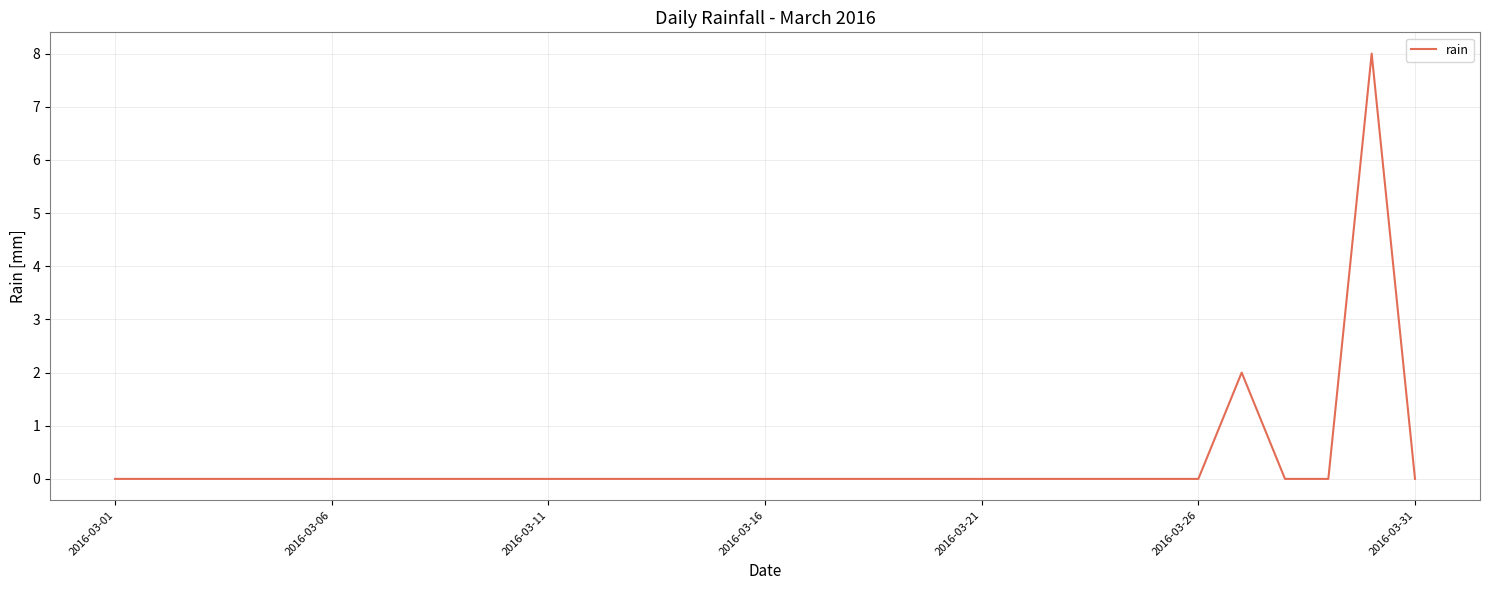

What is the sum of all values?

10